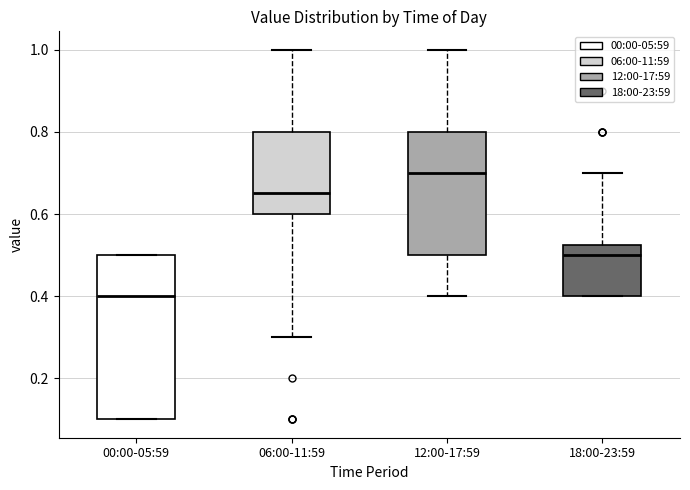

Reading left to right, transcribe this box plot: for each box, give where its median line is, the range the box spans, and where its two whiskers end, as read against the y-axis. The values are not printed on the chart, so give them approximately, as read against the axis.

00:00-05:59: median 0.40, box 0.10 to 0.50, whiskers 0.10 to 0.50
06:00-11:59: median 0.66, box 0.60 to 0.80, whiskers 0.30 to 1.00
12:00-17:59: median 0.70, box 0.50 to 0.80, whiskers 0.40 to 1.00
18:00-23:59: median 0.50, box 0.40 to 0.52, whiskers 0.40 to 0.70